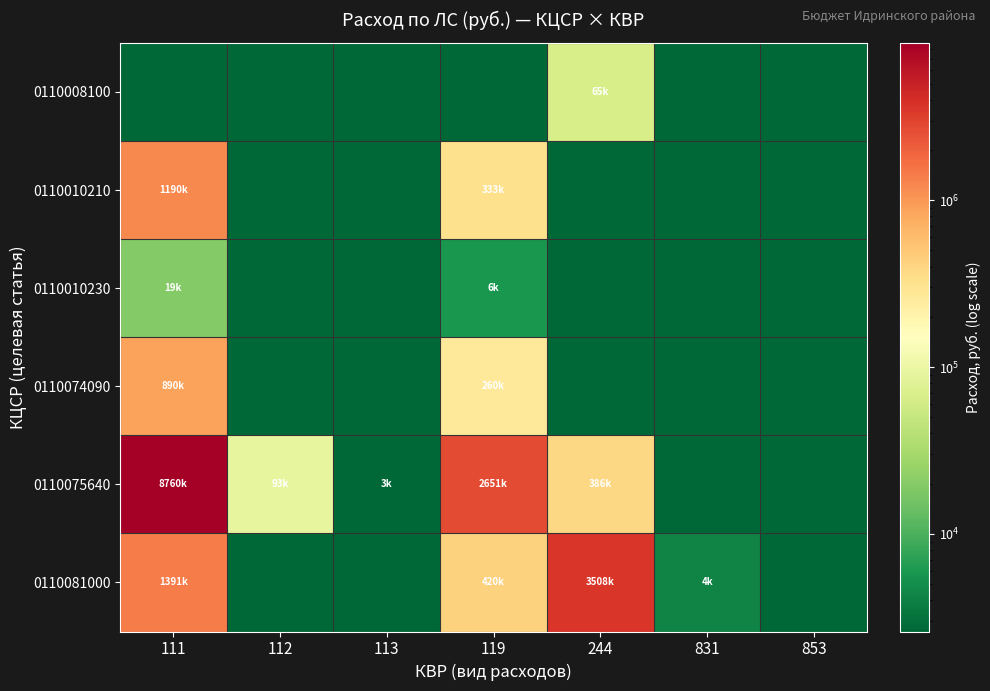

At 112, list the series in order from smallest to largest.

0110008100, 0110010210, 0110010230, 0110074090, 0110081000, 0110075640